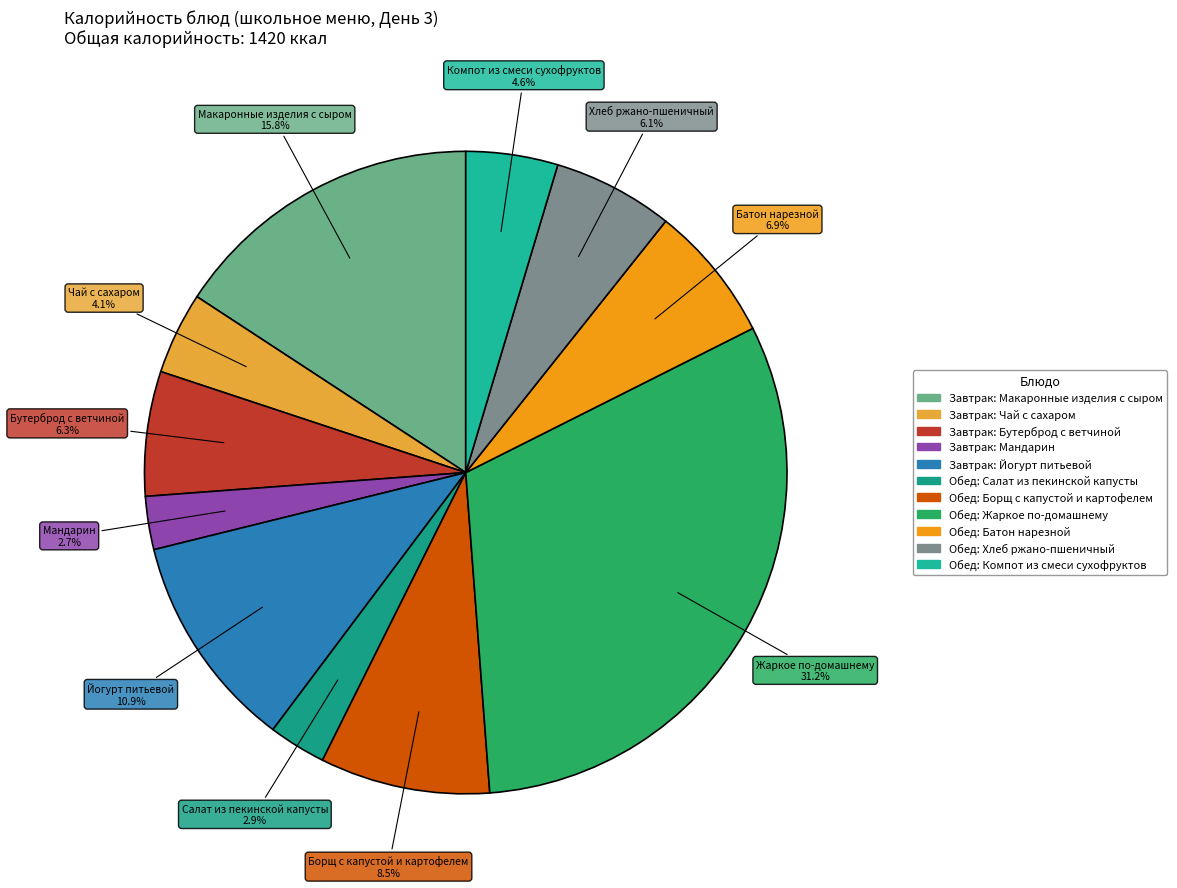

To the nearest percent, what is the average slice percentage?

9%